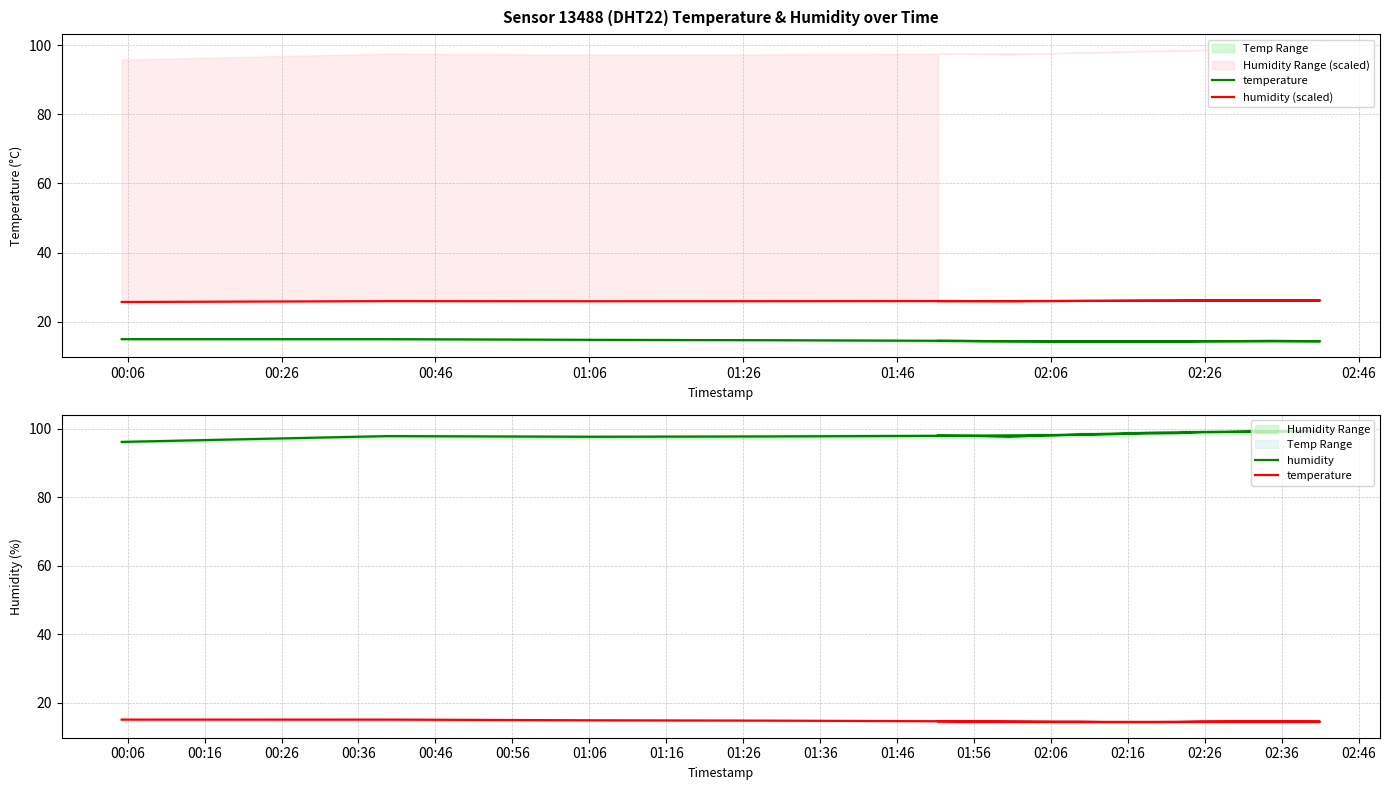

At 02:26, list the series in order from smallest to largest.

temperature, humidity (scaled), humidity